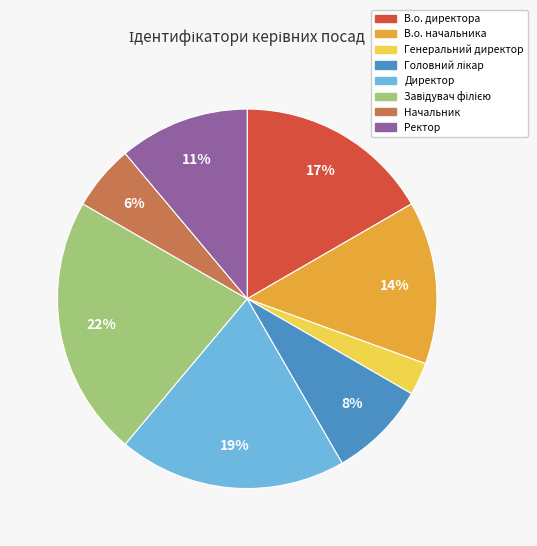

Which slice is the smallest?

Генеральний директор